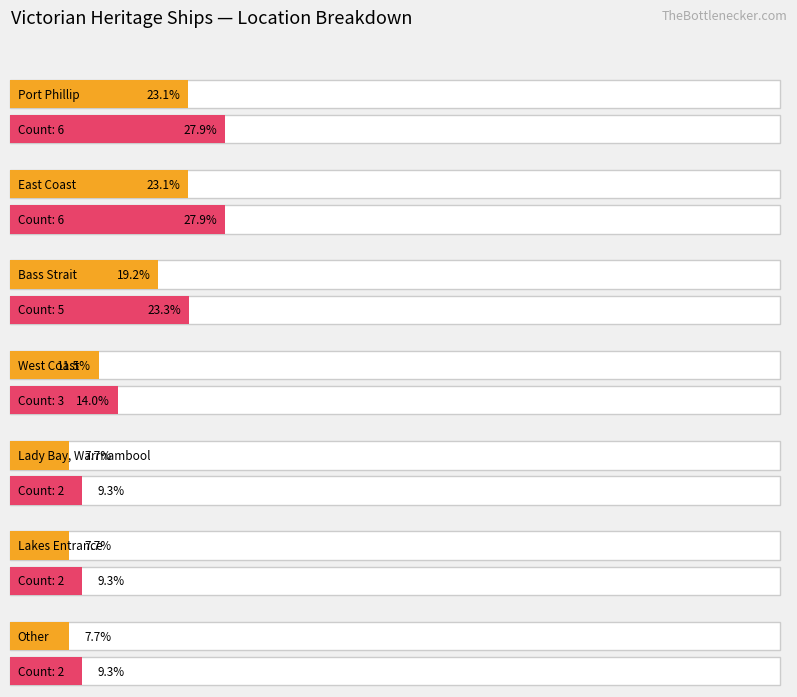

At which label is the value closest to 4?

Bass Strait